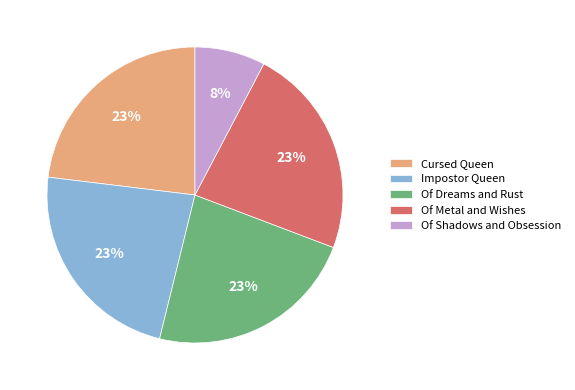

What is the smallest slice in the pie chart?

Of Shadows and Obsession